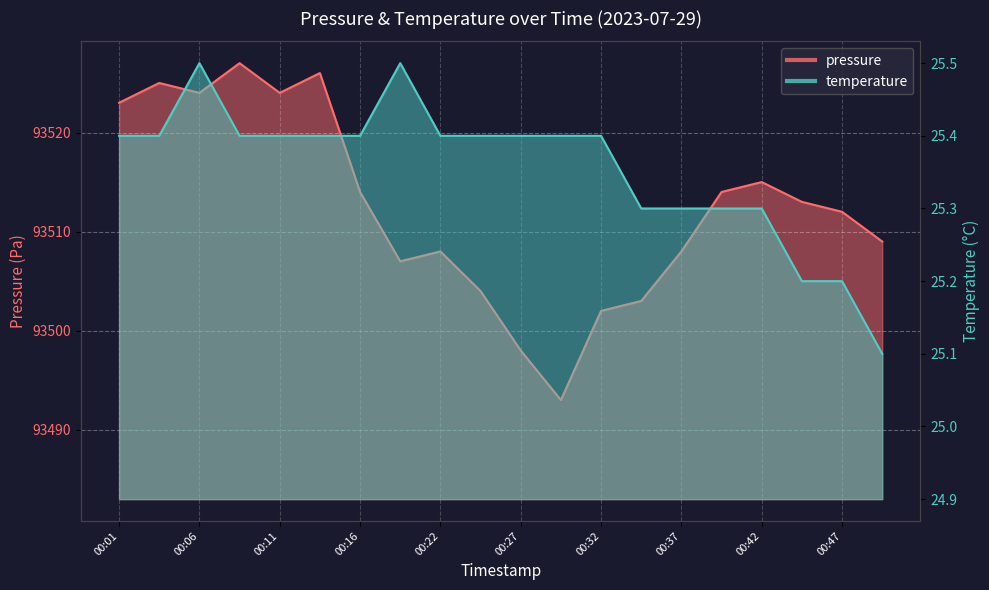

Rank the series by their maximum value, from lowest to highest.

temperature, pressure